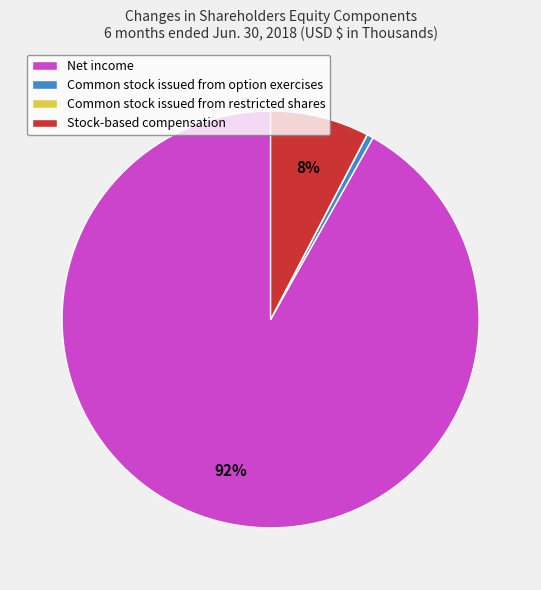

To the nearest percent, what is the combined percentage of Stock-based compensation and Net income?

99%